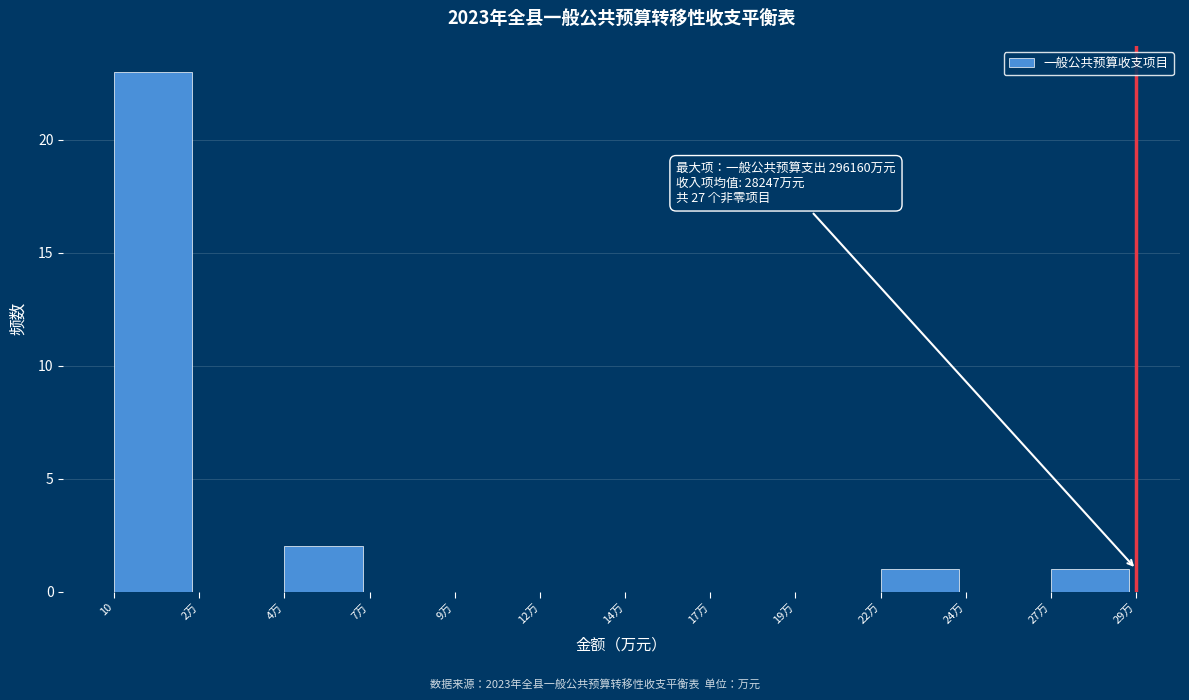

Reading left to right, list all the values displayed in this chart.

10=23	2万=0	4万=2	7万=0	9万=0	12万=0	14万=0	17万=0	19万=0	22万=1	24万=0	27万=1